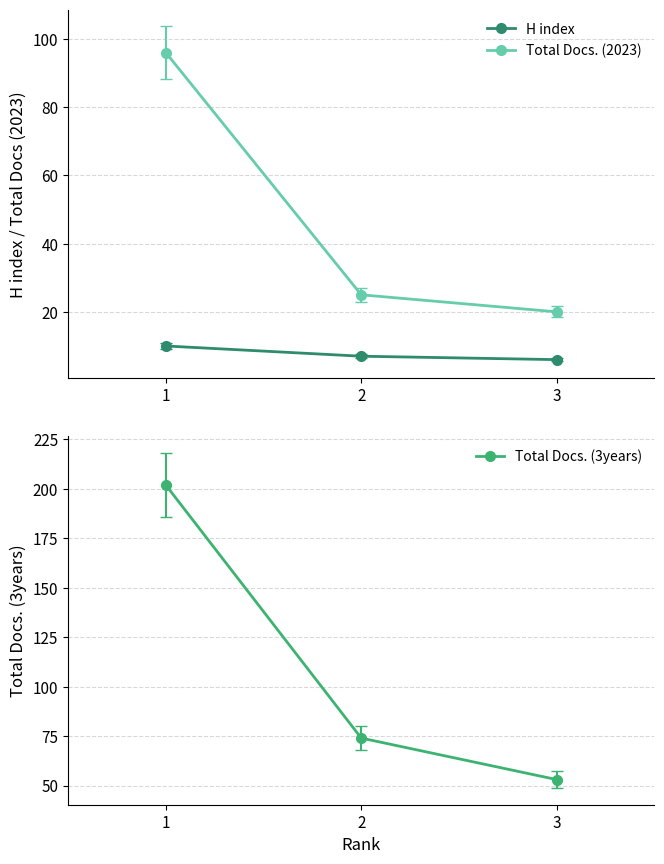

Between 1 and 3, which series saw the biggest shift?

Total Docs. (3years)